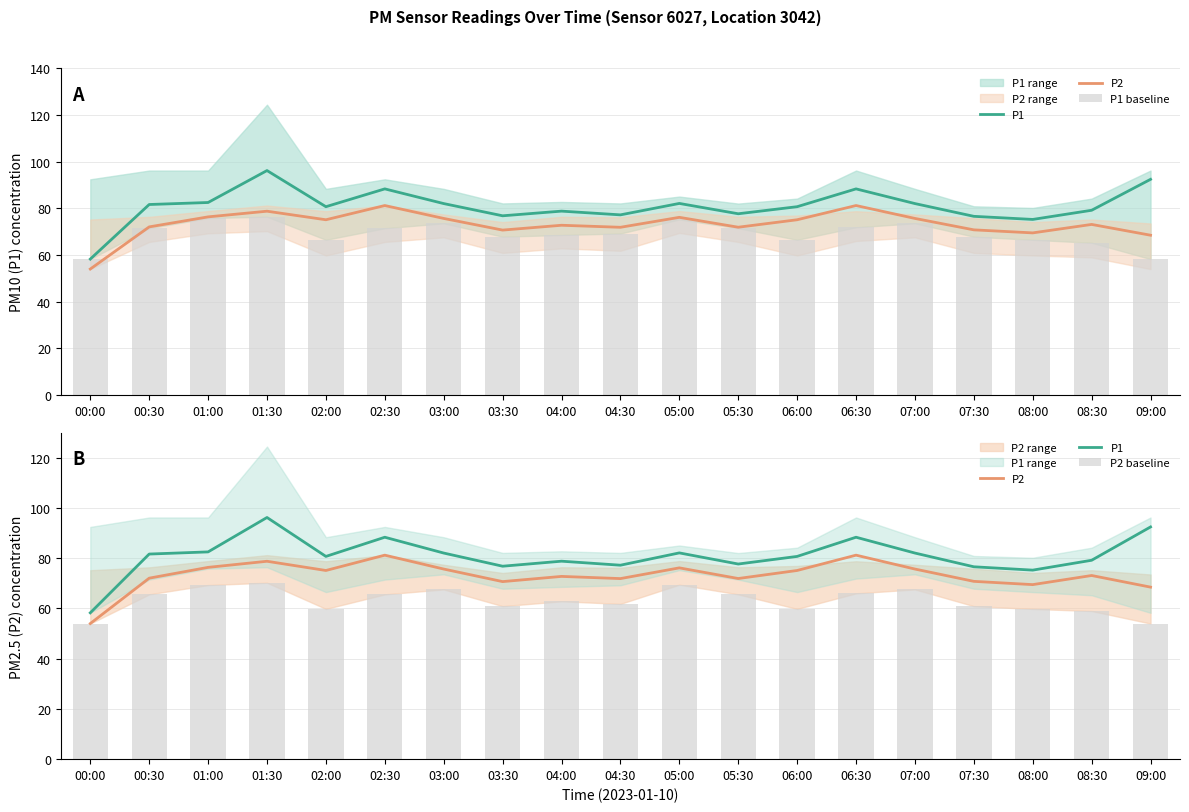

Rank the series at 07:30 from highest to lowest value.

P1, P2, P1 baseline, P2 baseline